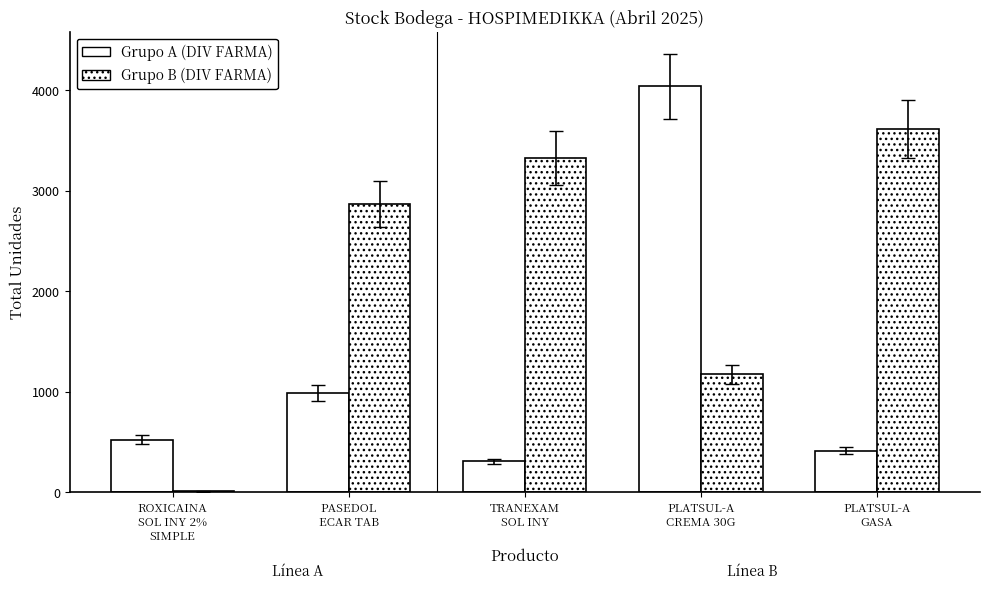

List the series in order of their peak value, highest first.

Grupo A (DIV FARMA), Grupo B (DIV FARMA)